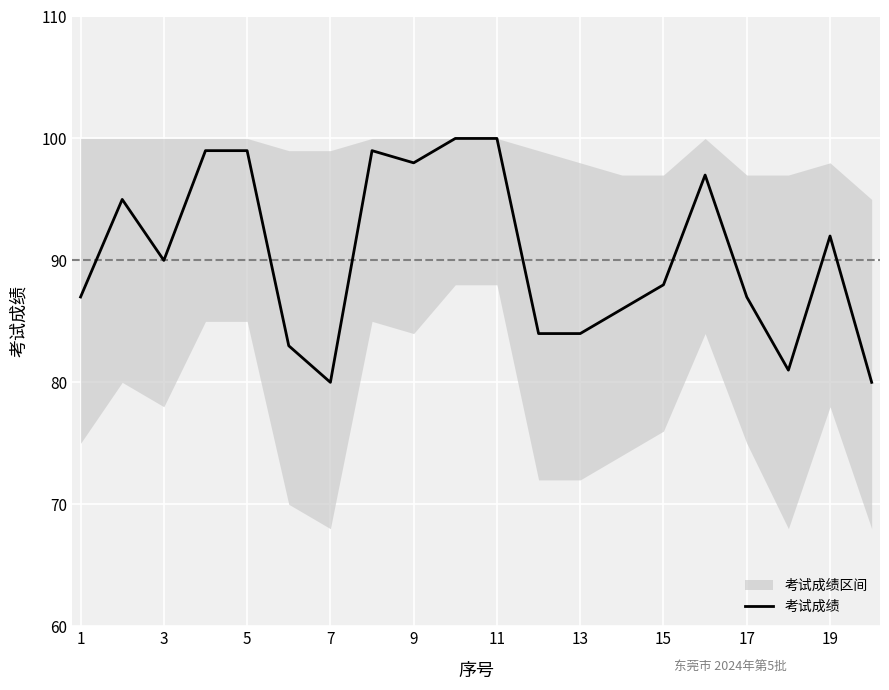

What is the highest value of the 考试成绩 series?

100